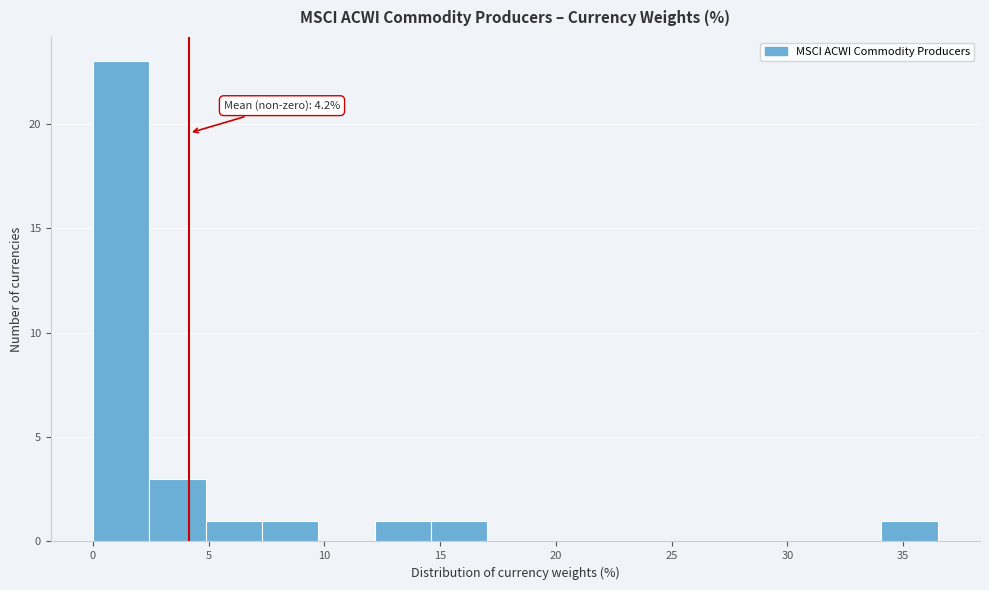

Which range on the x-axis has the tallest bar?

0.0 to 2.5